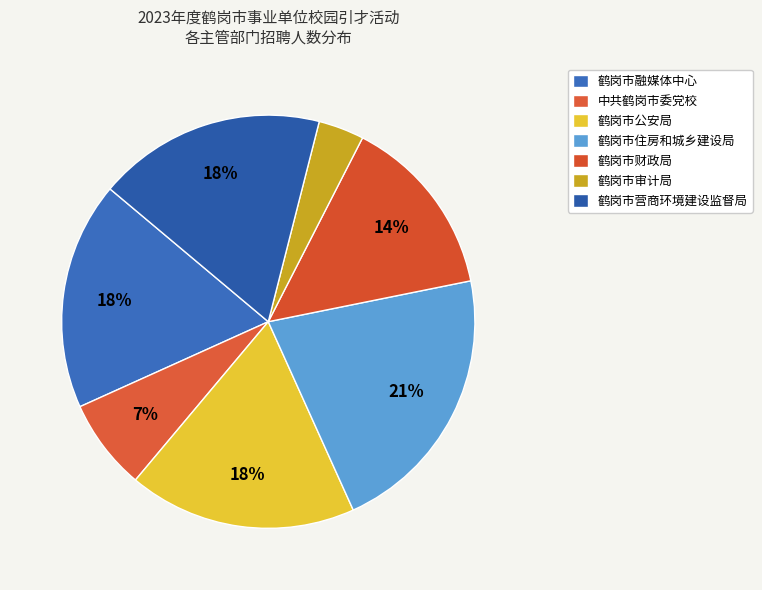

Count the number of slices in the pie.

7